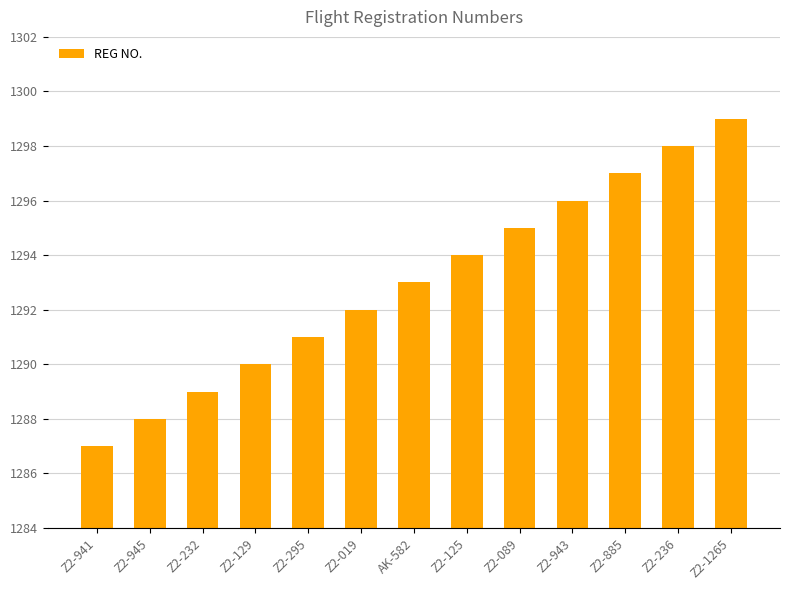

How many distinct data groups are displayed?

1